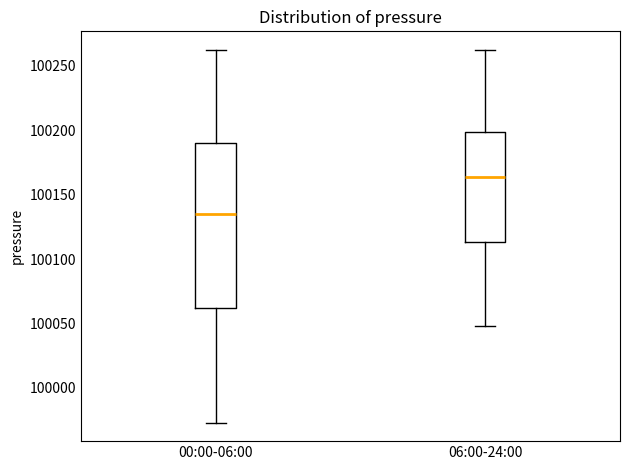

Reading left to right, read every box against the y-axis: the position of its median line, the range the box covers, and the ends of its whiskers. The values are not printed on the chart, so give them approximately, as read against the axis.

00:00-06:00: median 100135, box 100060 to 100190, whiskers 99975 to 100260
06:00-24:00: median 100165, box 100115 to 100200, whiskers 100050 to 100260